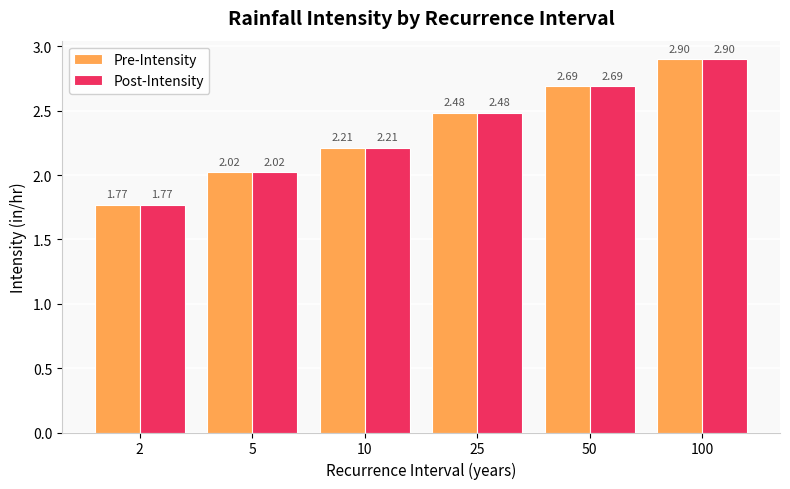

Is it true that Post-Intensity equals 3.7 at 10?

False